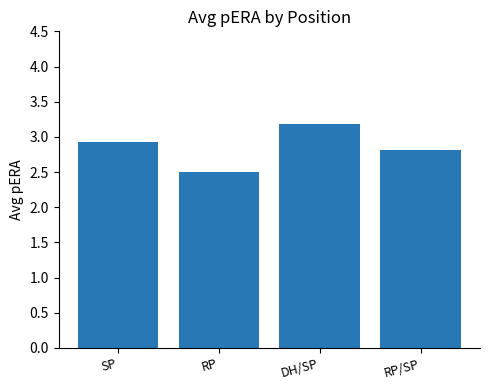

List the labels in order of value, largest first.

DH/SP, SP, RP/SP, RP